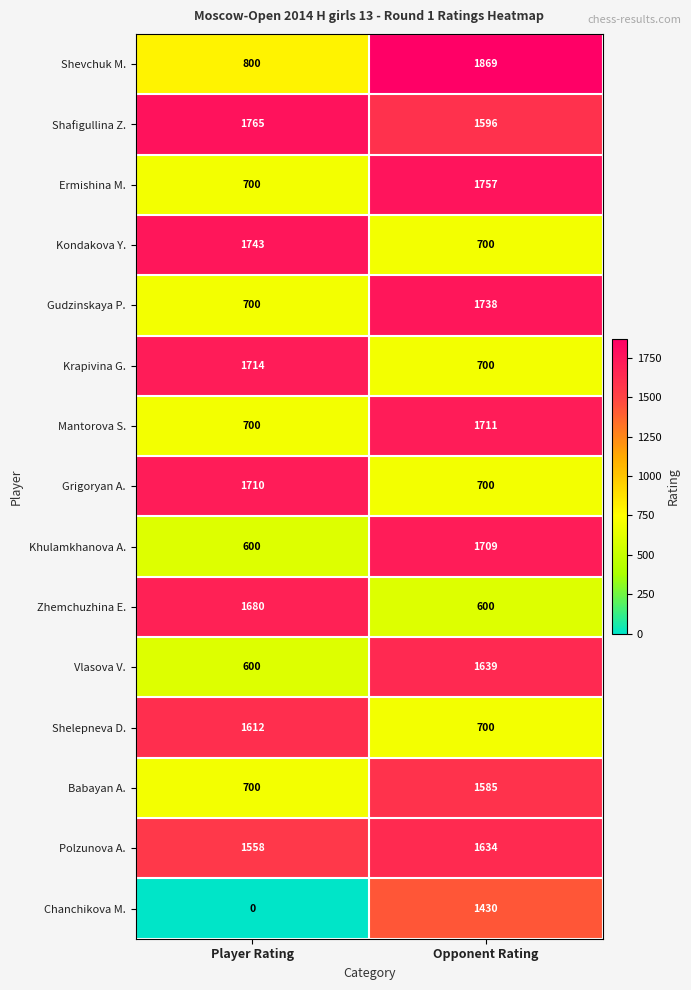

Which series has the largest total across all categories?

Shafigullina Z.